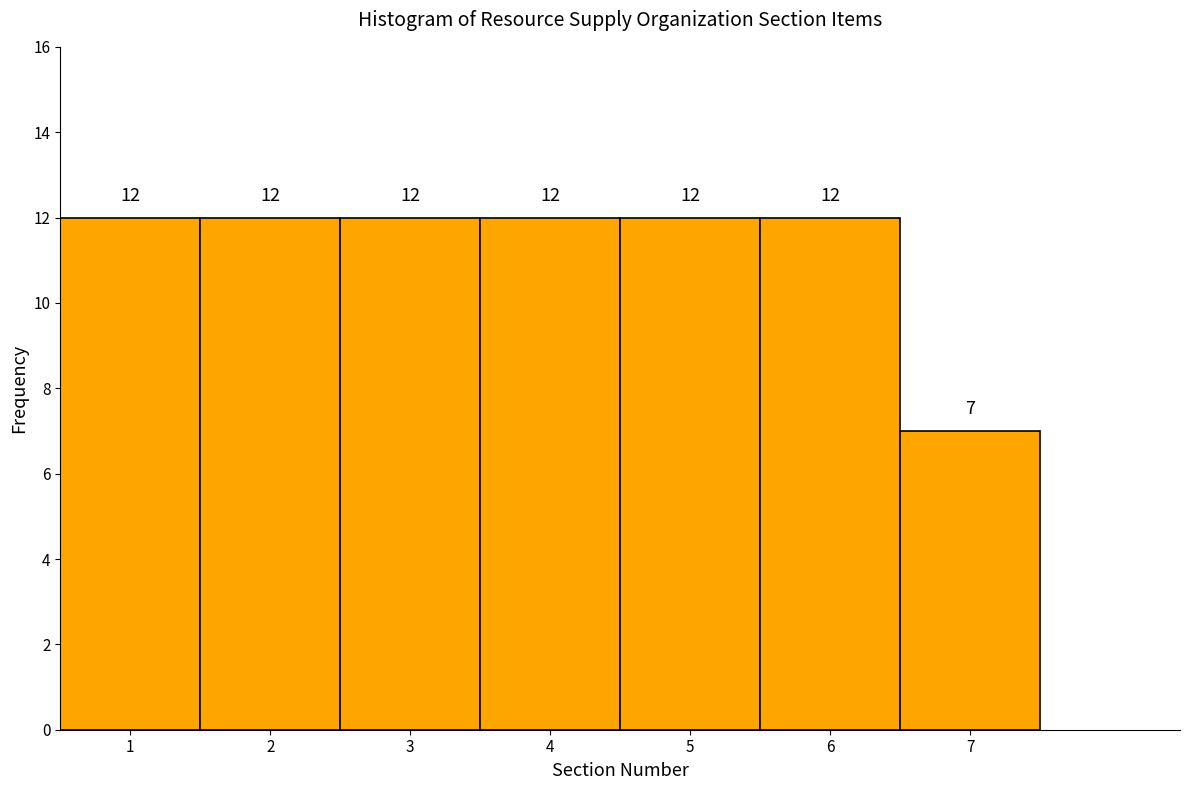

Reading left to right, transcribe this chart: for each bar, give the range it covers on the x-axis and its height.

0.5 to 1.5: 12
1.5 to 2.5: 12
2.5 to 3.5: 12
3.5 to 4.5: 12
4.5 to 5.5: 12
5.5 to 6.5: 12
6.5 to 7.5: 7